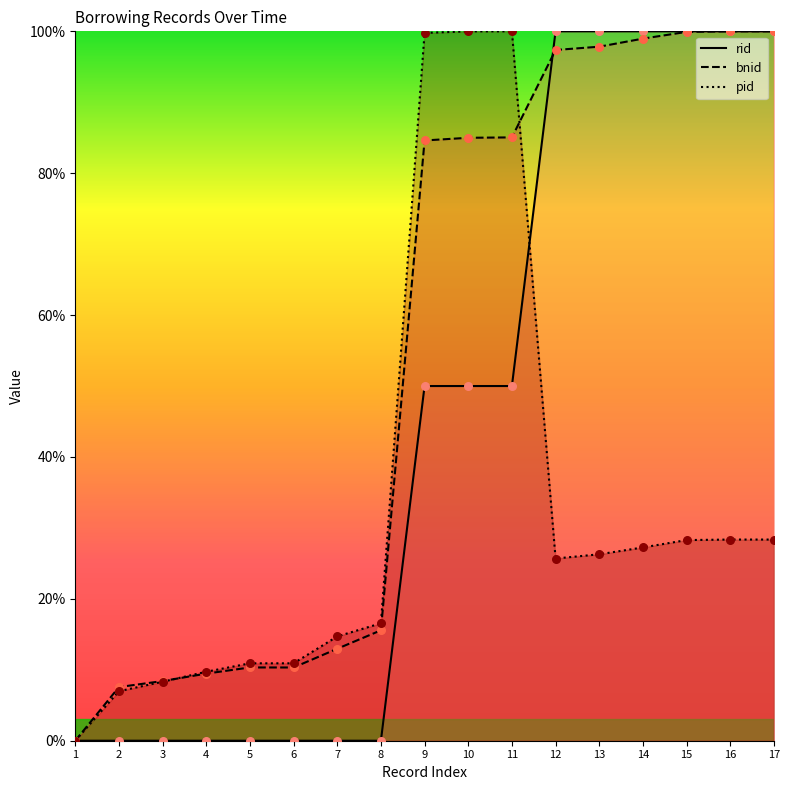

Which series has the largest total across all categories?

bnid